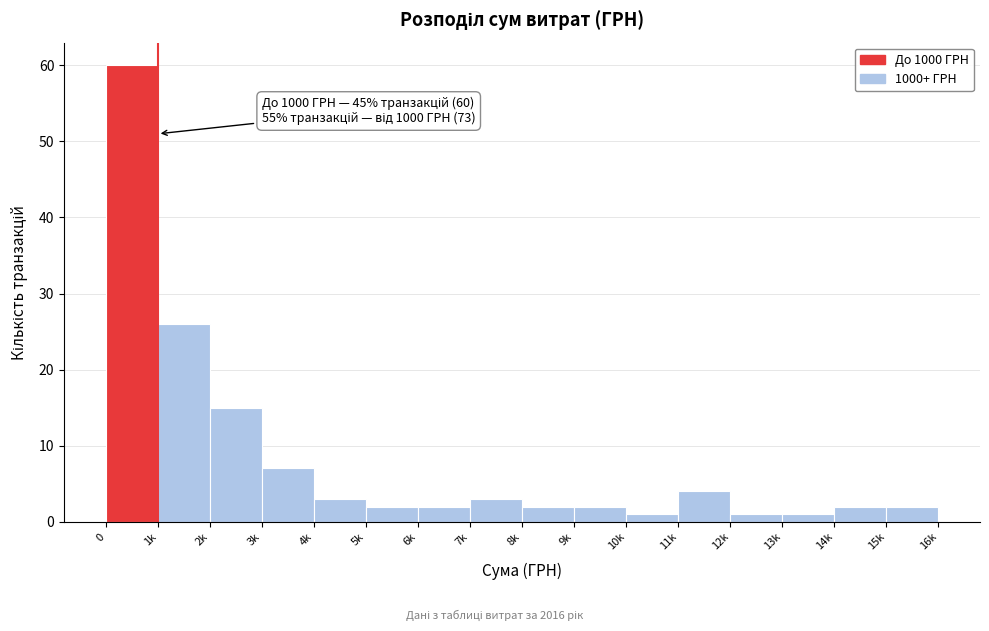

Reading left to right, extract all data points from this chart.

60	26	15	7	3	2	2	3	2	2	1	4	1	1	2	2